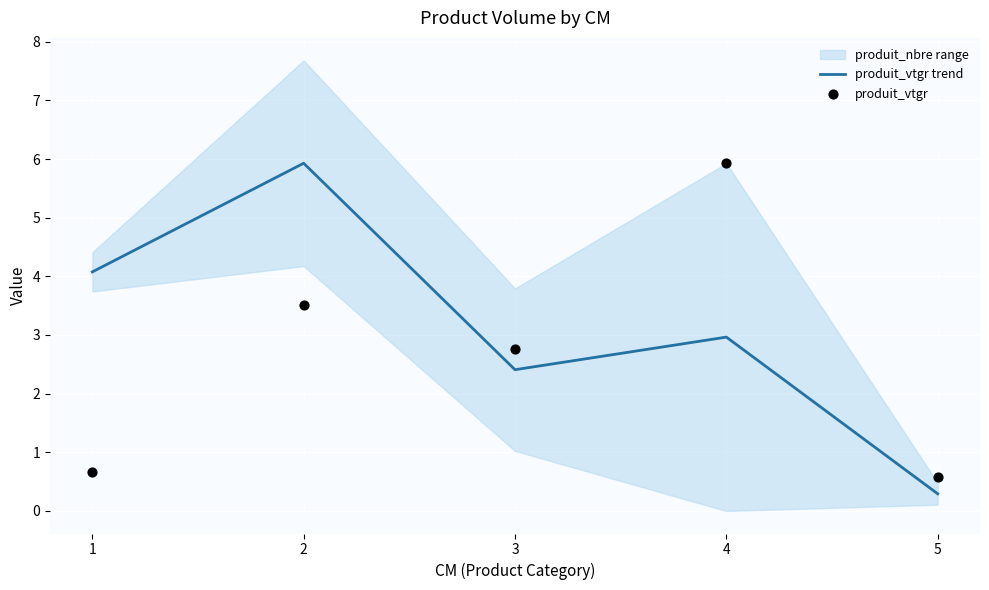

Rank the categories by produit_vtgr trend value from highest to lowest.

2, 1, 4, 3, 5